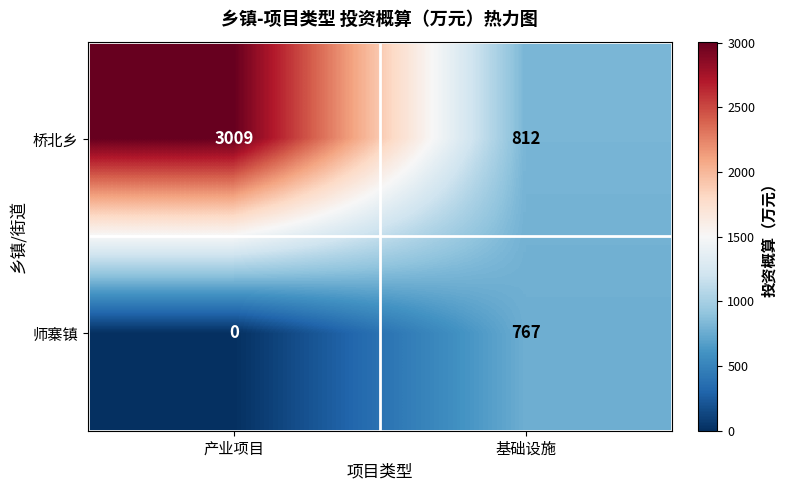

List the labels in order of 桥北乡 value, smallest first.

基础设施, 产业项目